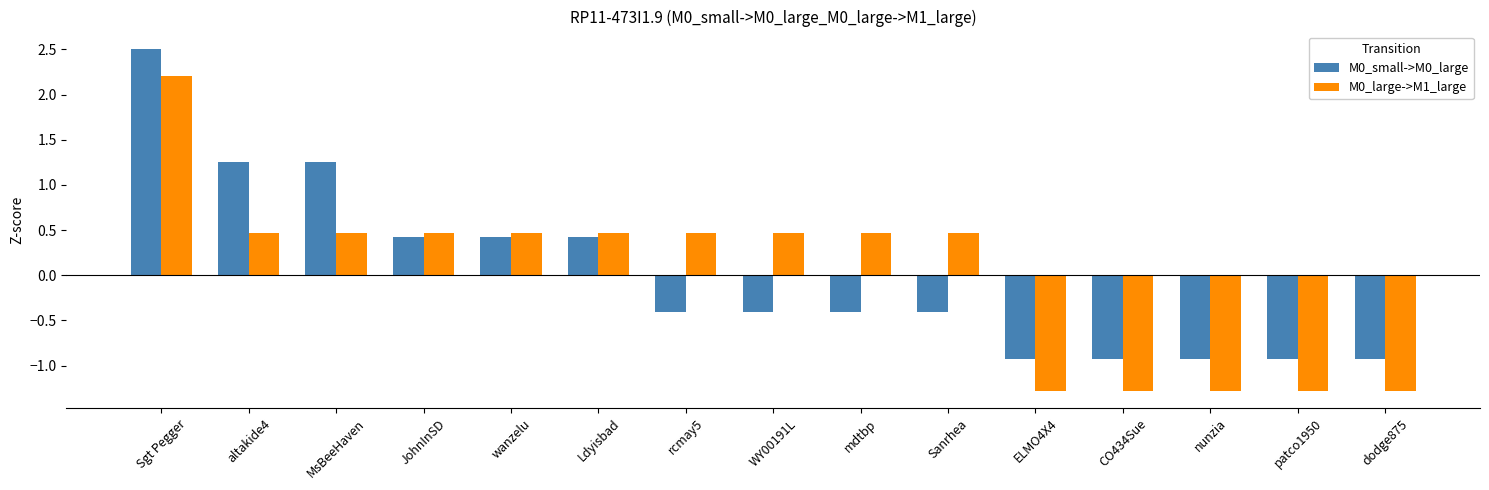

At which label does M0_small->M0_large first exceed 0?

Sgt Pegger